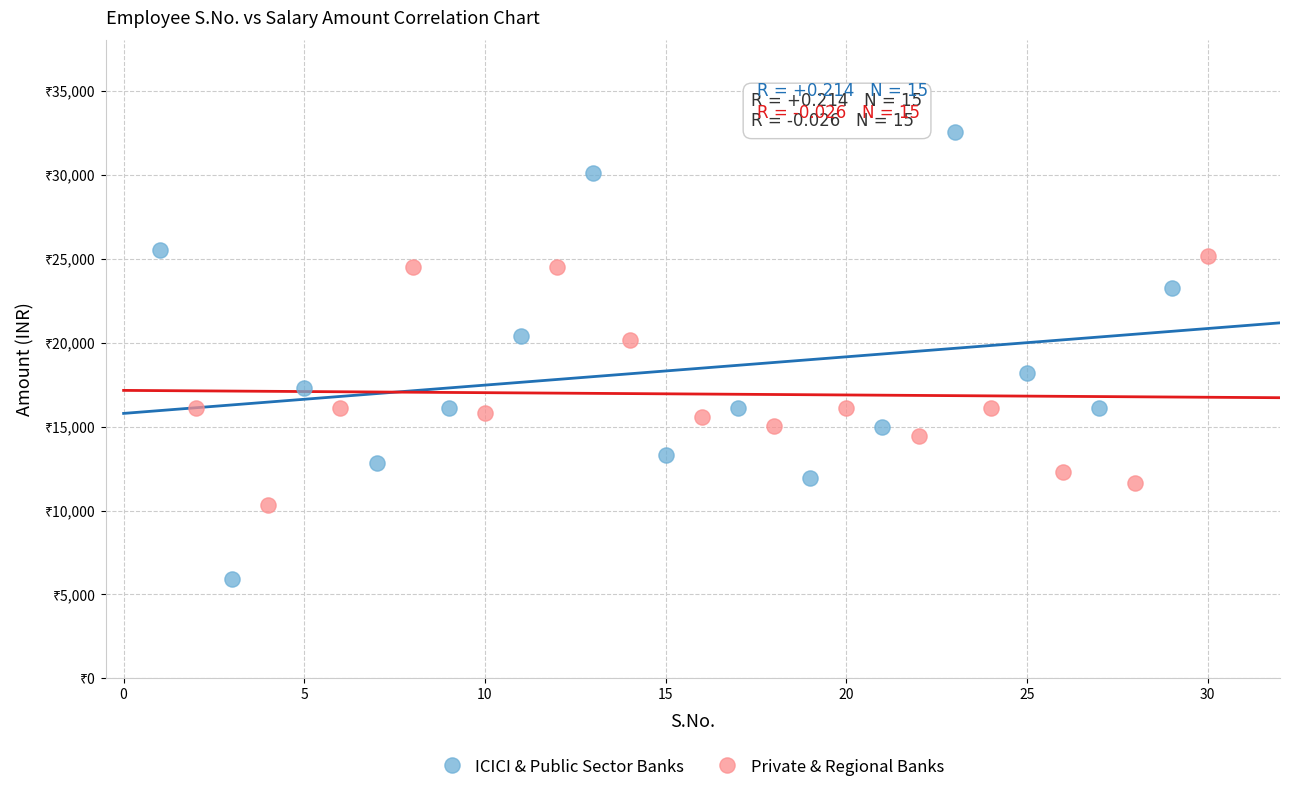

What are all the series names shown in the legend?

ICICI & Public Sector Banks, Private & Regional Banks